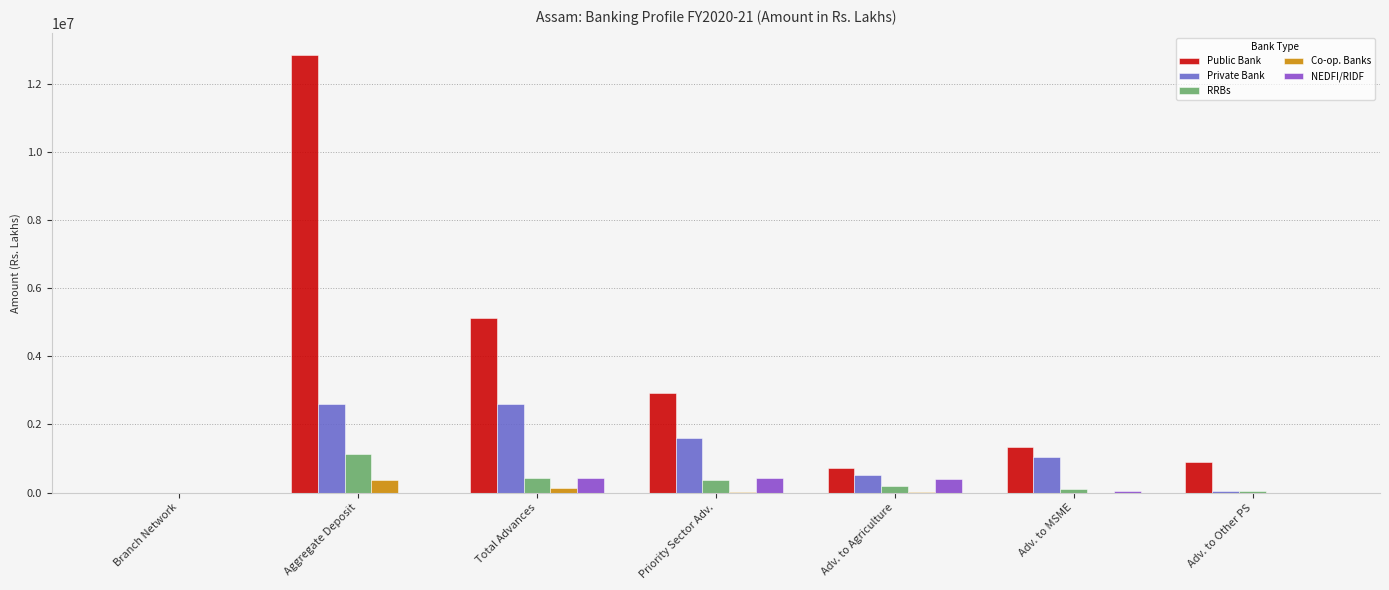

What is the sum of all Private Bank values?

8415169.7